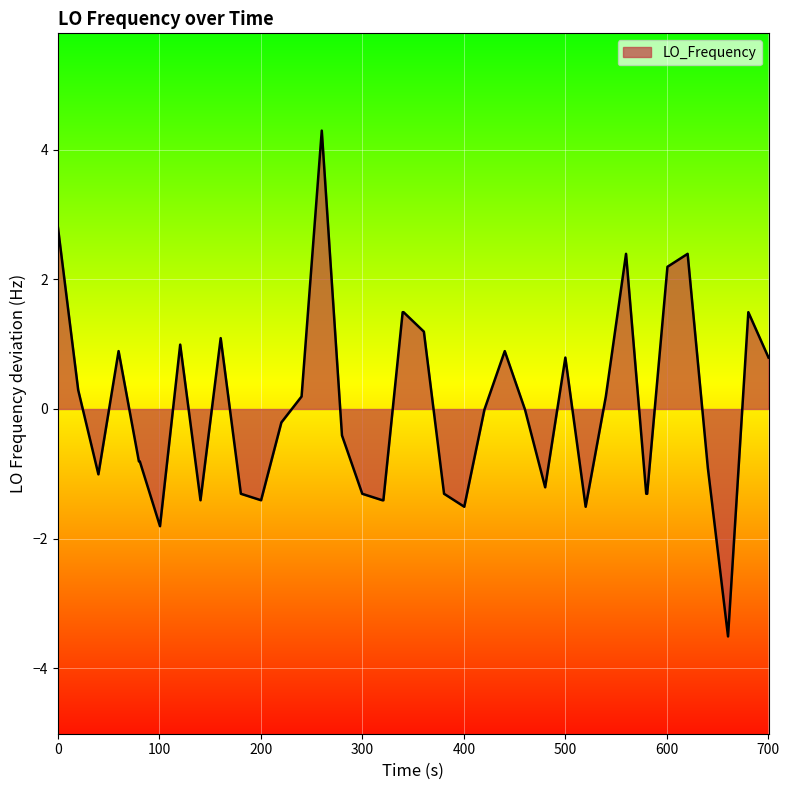

What is the maximum value shown in the chart?

4.3